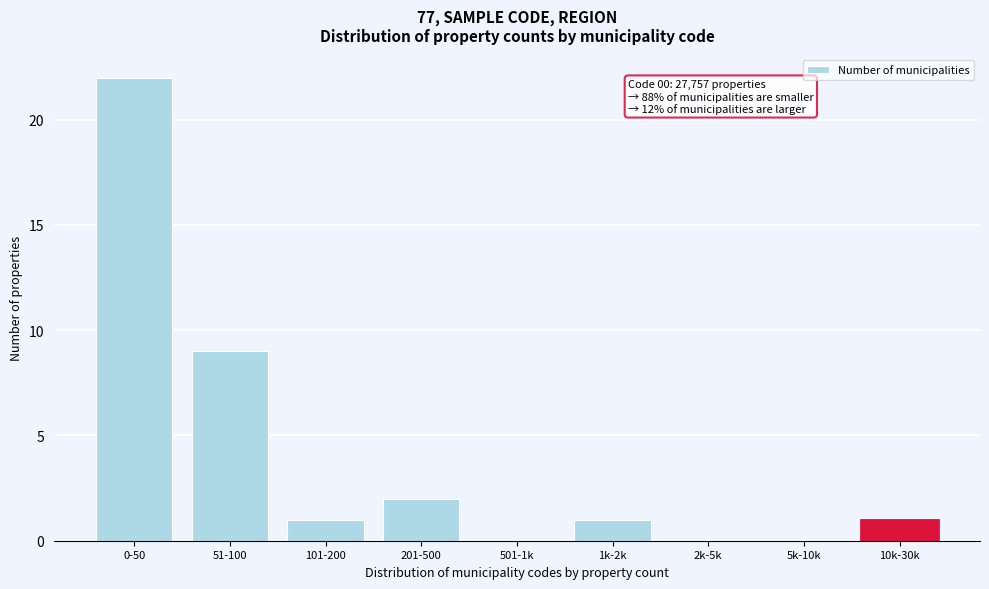

Reading left to right, transcribe all the data shown in this chart.

0-50=22	51-100=9	101-200=1	201-500=2	501-1k=0	1k-2k=1	2k-5k=0	5k-10k=0	10k-30k=1